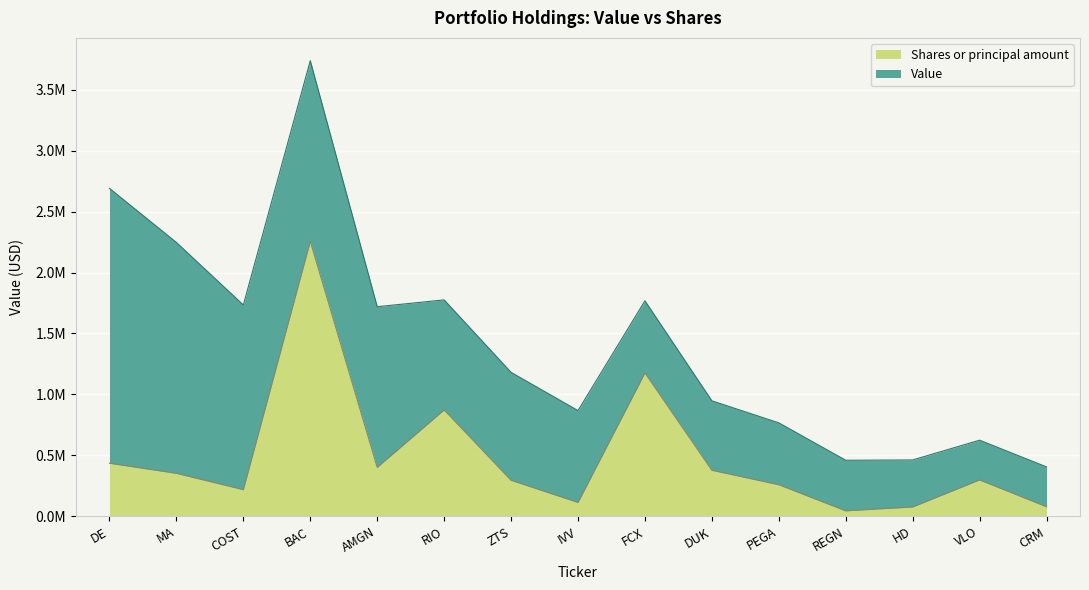

What is the difference between the values at RIO and FCX?

303629.0